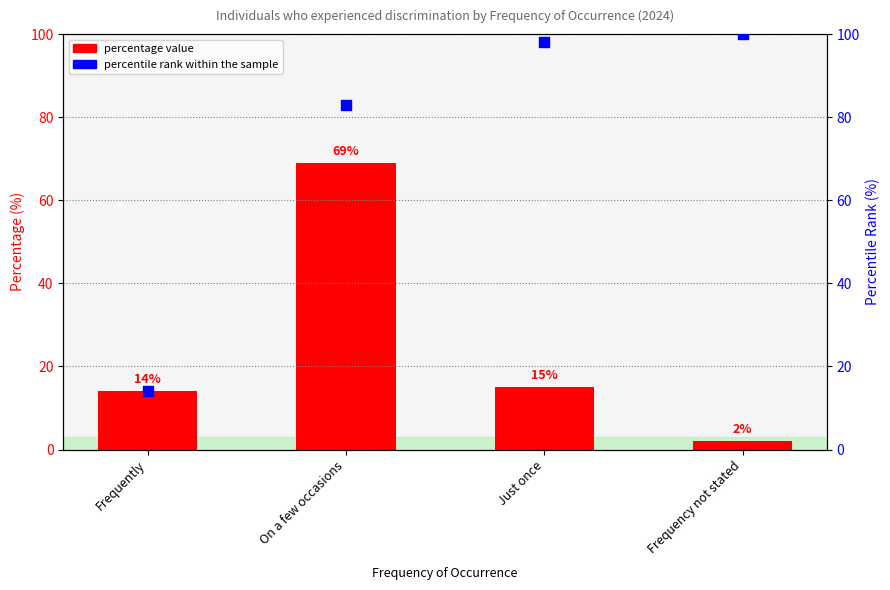

At which category is the sum across all series the highest?

On a few occasions